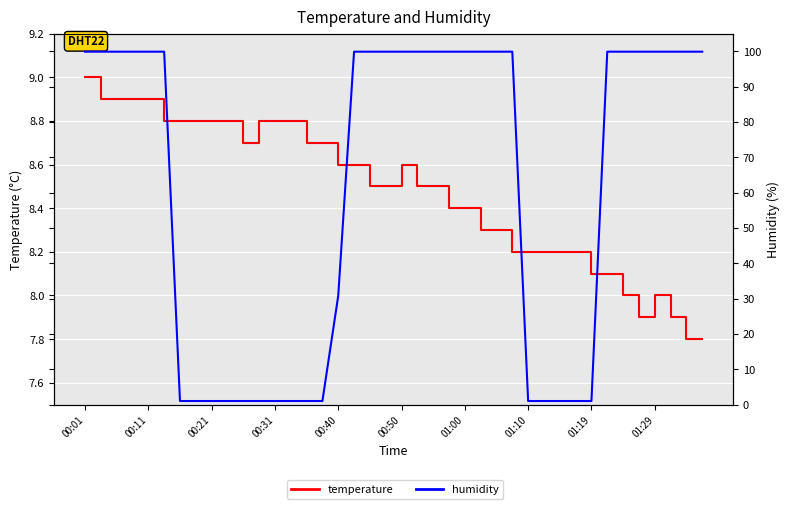

Which series changed the most between 00:50 and 01:19?

humidity